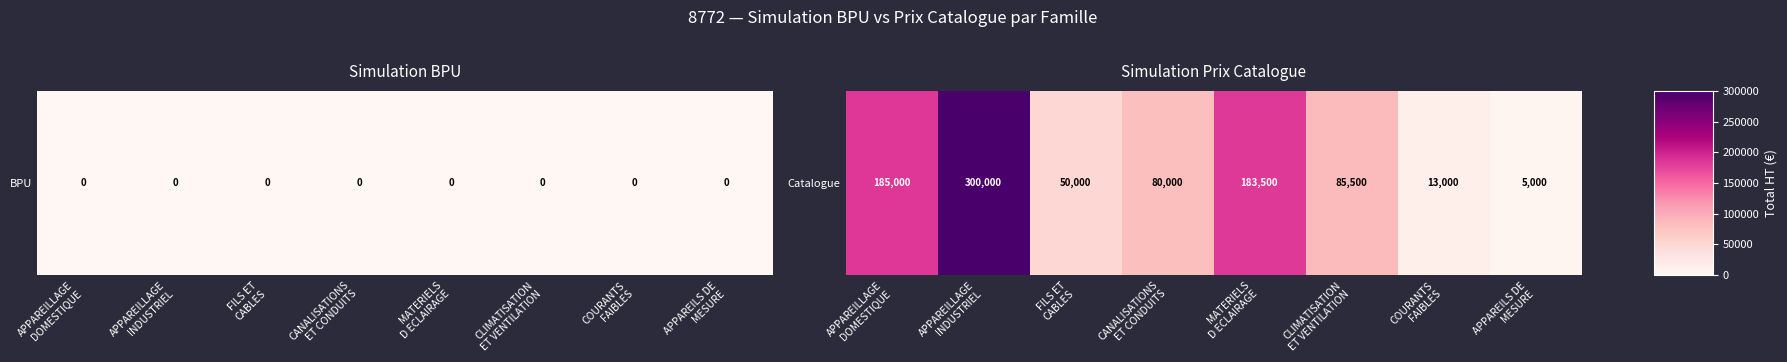

List the labels in order of value, smallest first.

APPAREILS DE
MESURE, COURANTS
FAIBLES, FILS ET
CABLES, CANALISATIONS
ET CONDUITS, CLIMATISATION
ET VENTILATION, MATERIELS
D ECLAIRAGE, APPAREILLAGE
DOMESTIQUE, APPAREILLAGE
INDUSTRIEL